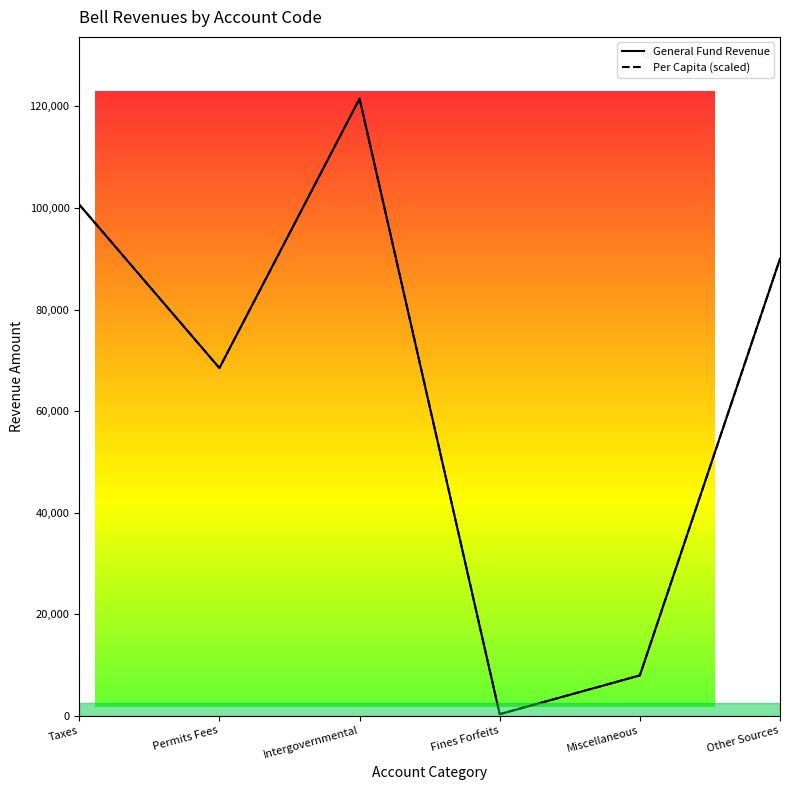

How many data points does each series have?

6